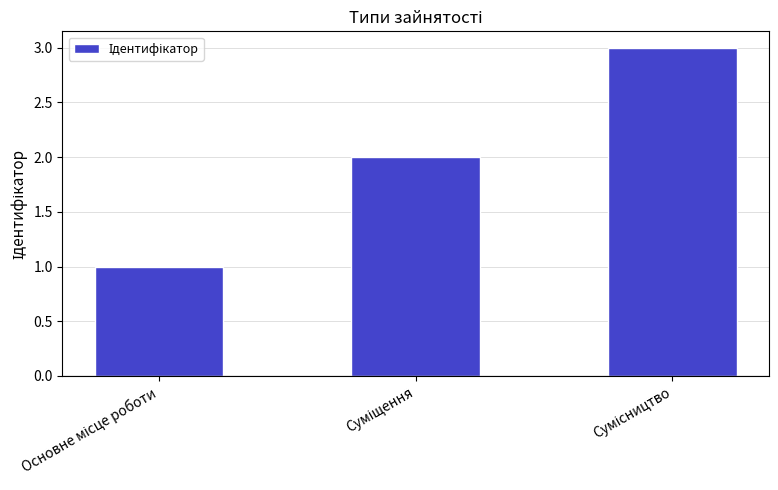

What is the maximum value shown in the chart?

3